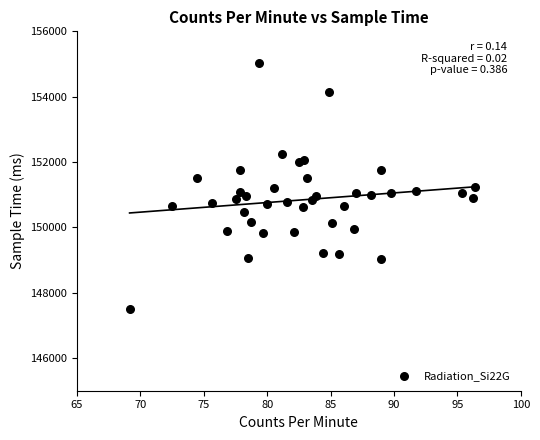

What is the range of Y values (max minus min)?

7502